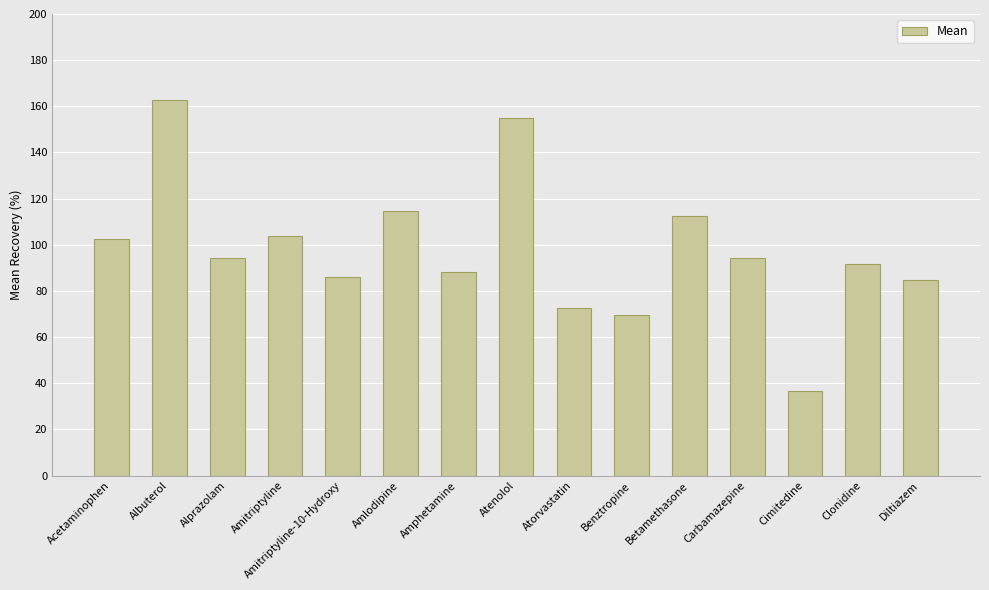

Read the value at Amitriptyline-10-Hydroxy.

85.9